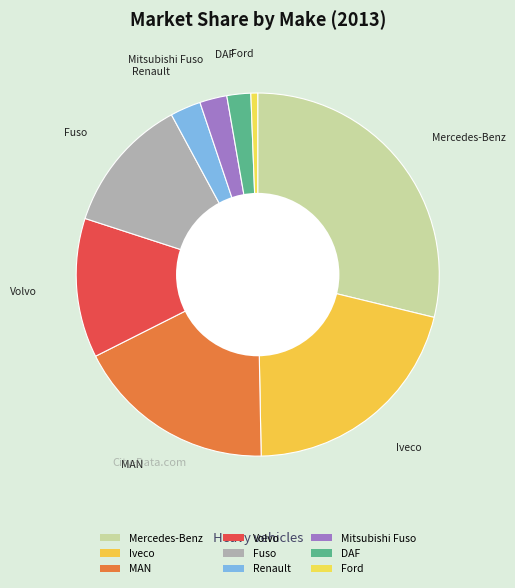

Approximately how many times larger is the value at Volvo compared to Ford?

20.5